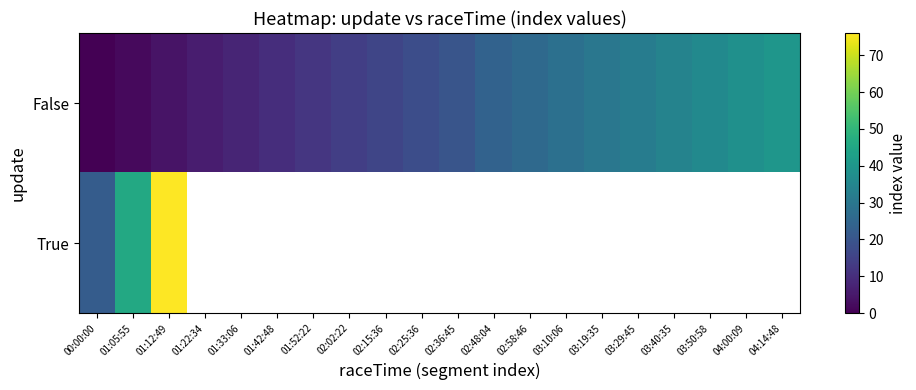

At which category is the sum across all series the highest?

01:12:49